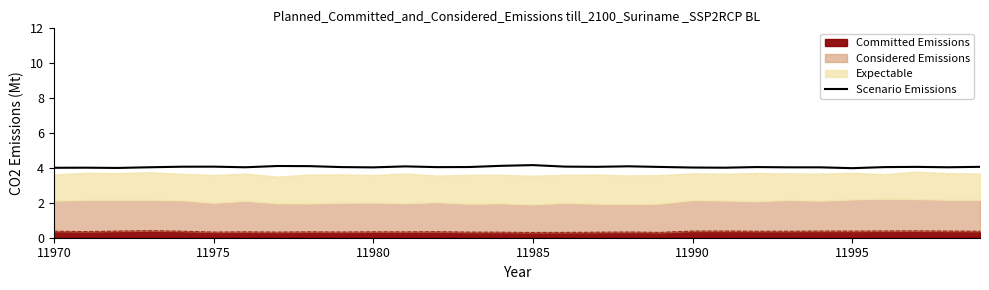

At which category does the data reach its first local valley?

11980